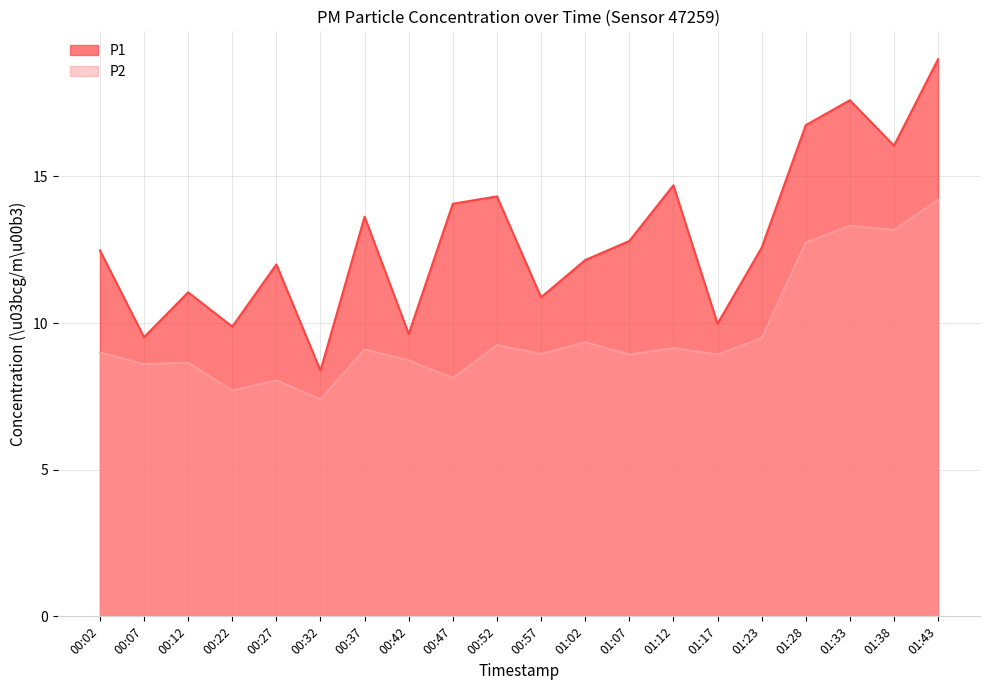

How many interior local peaks does the P2 series have?

7